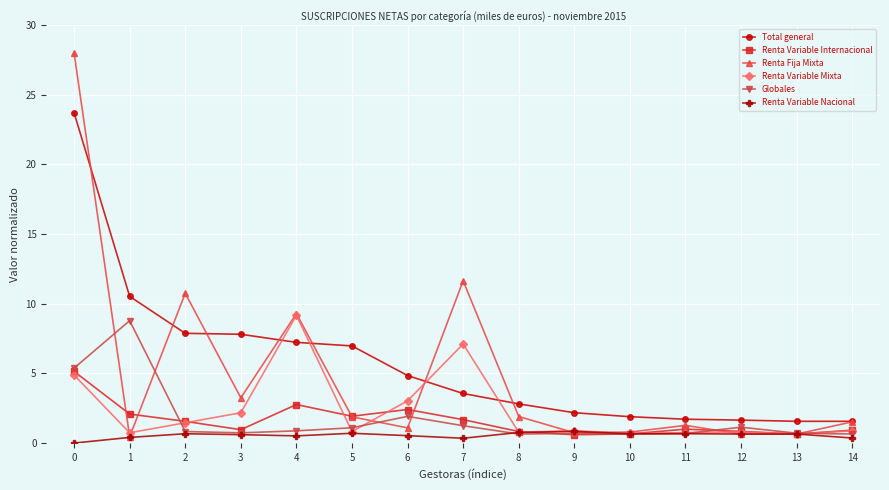

At how many categories does at least one series exceed 0?

15